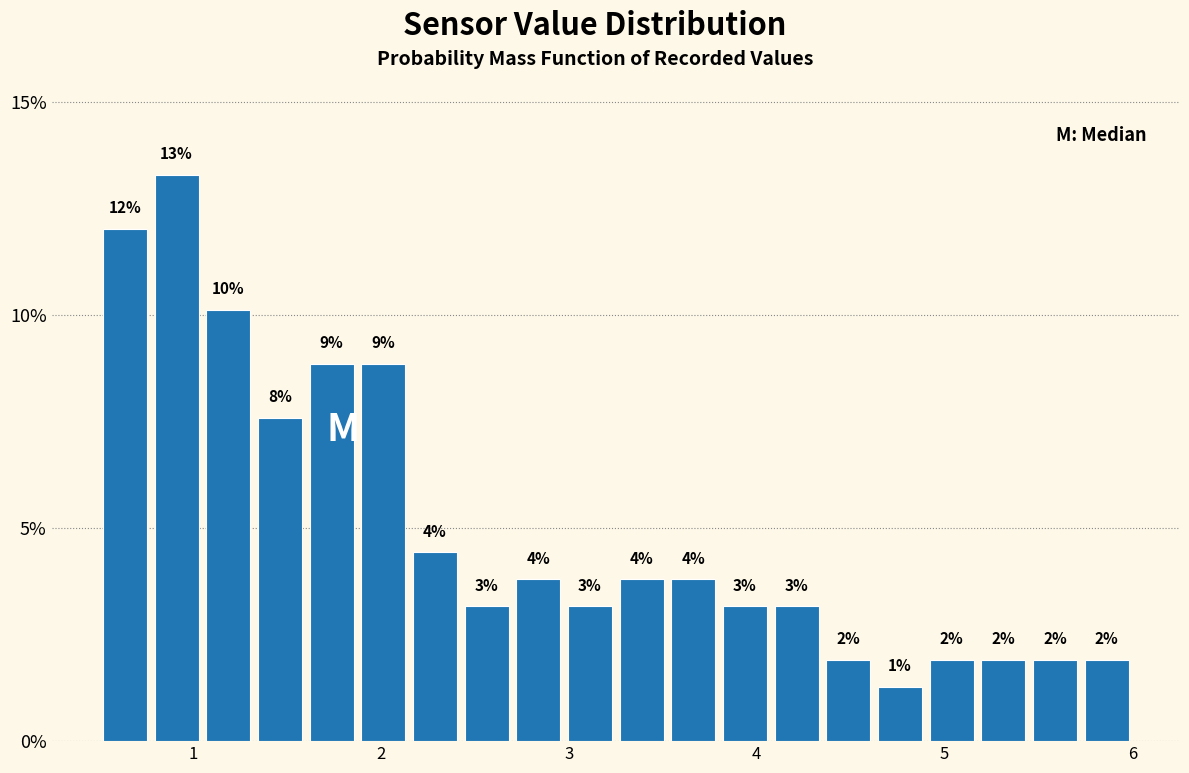

Around what value on the x-axis is the tallest bar? Give the approximate position of its centre, as read against the axis.

0.9